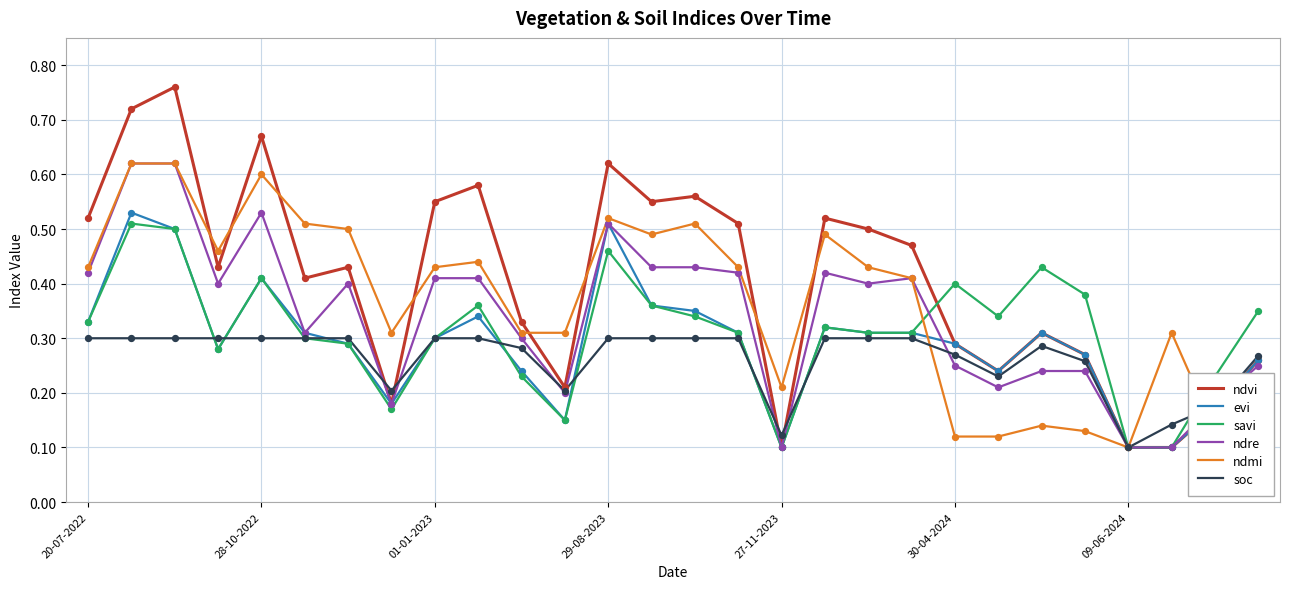

At how many categories does at least one series exceed 0?

28